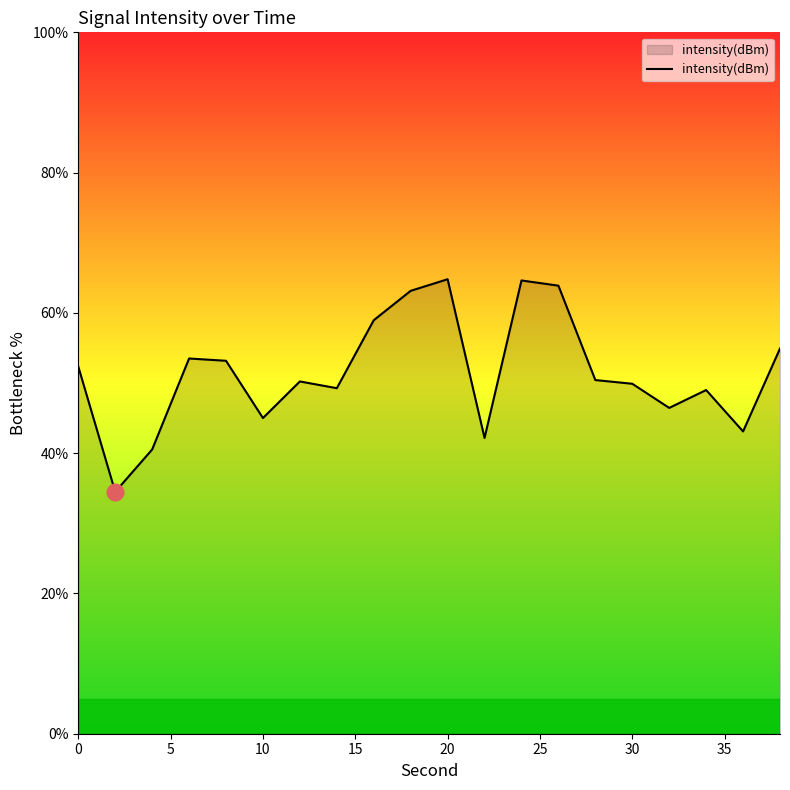

What is the average value?

51.5